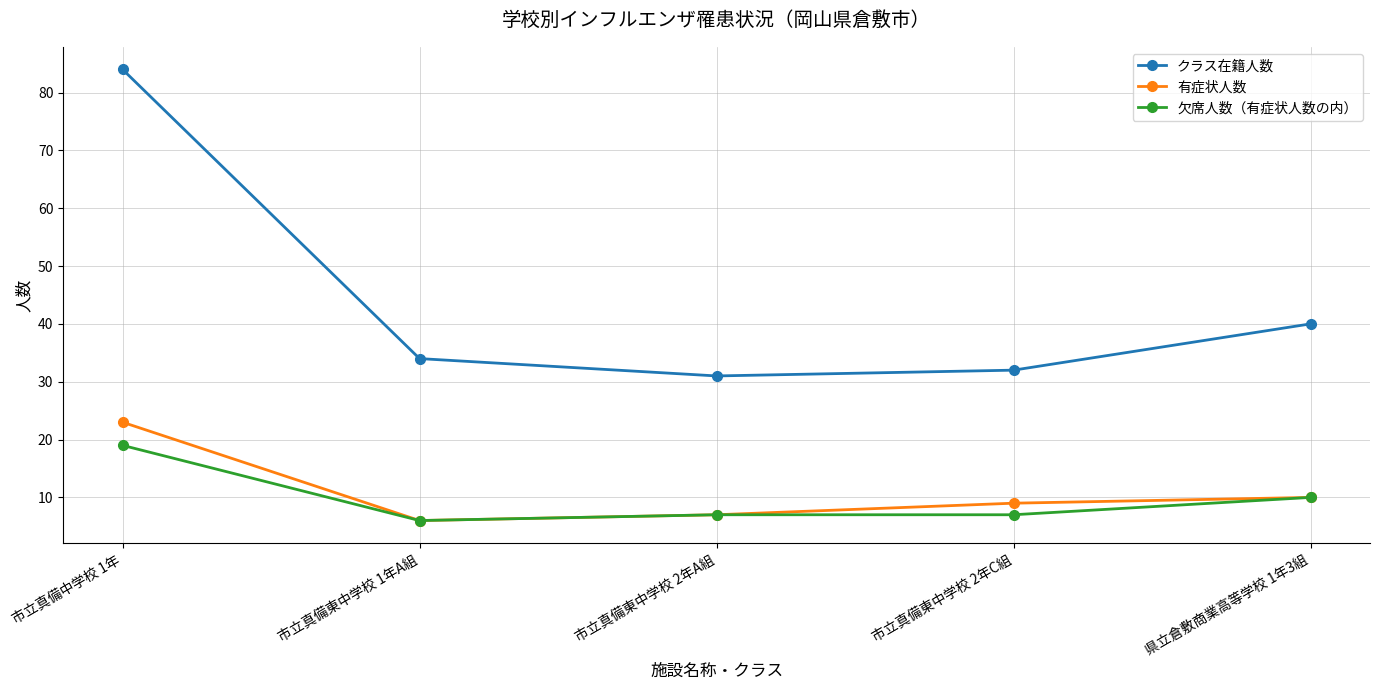

Which series has the largest total across all categories?

クラス在籍人数